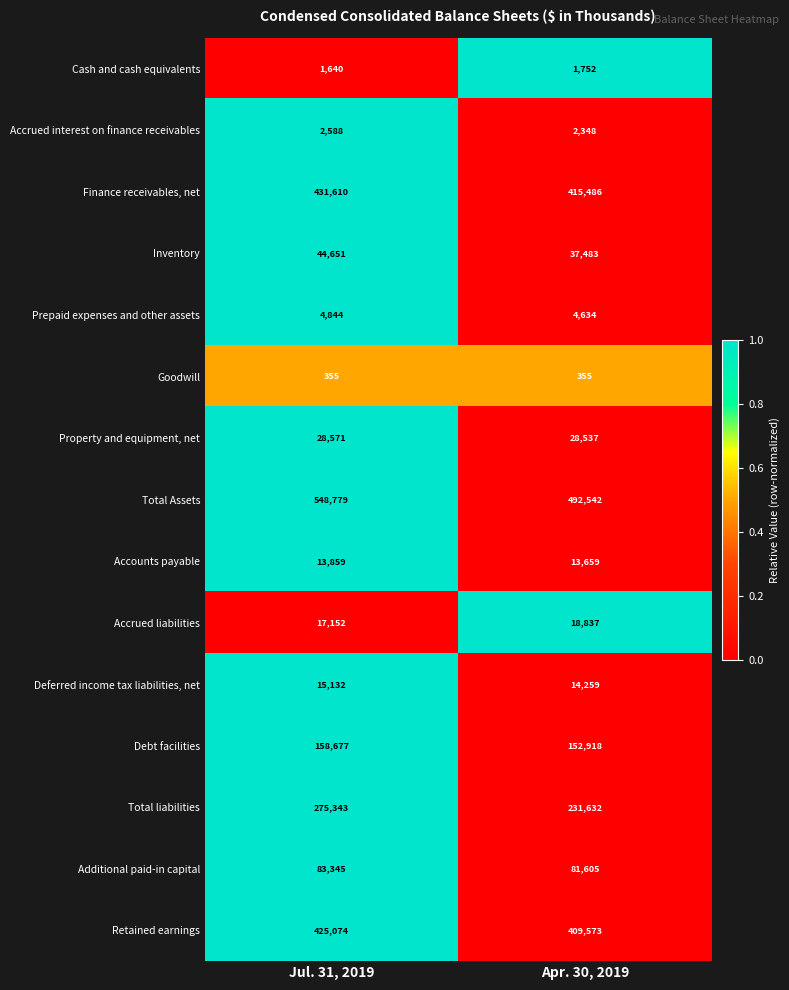

Reading left to right, list all the values displayed in this chart.

Cash and cash equivalents: 1640	1752
Accrued interest on finance receivables: 2588	2348
Finance receivables, net: 431610	415486
Inventory: 44651	37483
Prepaid expenses and other assets: 4844	4634
Goodwill: 355	355
Property and equipment, net: 28571	28537
Total Assets: 548779	492542
Accounts payable: 13859	13659
Accrued liabilities: 17152	18837
Deferred income tax liabilities, net: 15132	14259
Debt facilities: 158677	152918
Total liabilities: 275343	231632
Additional paid-in capital: 83345	81605
Retained earnings: 425074	409573